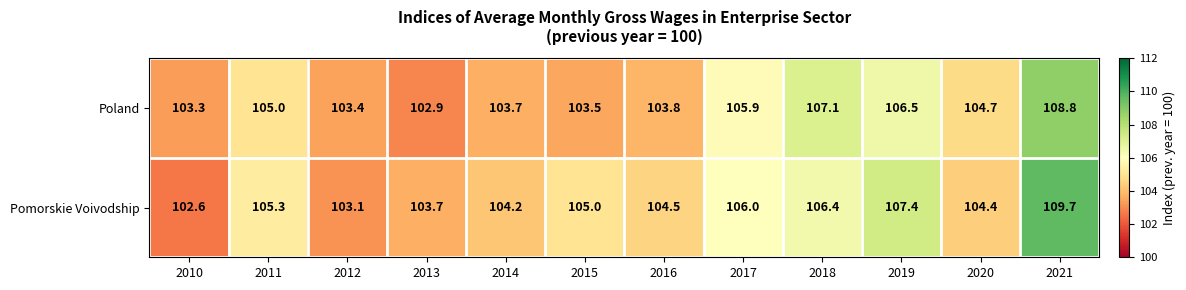

What is the sum of the Poland values at 2016 and 2017?

209.7